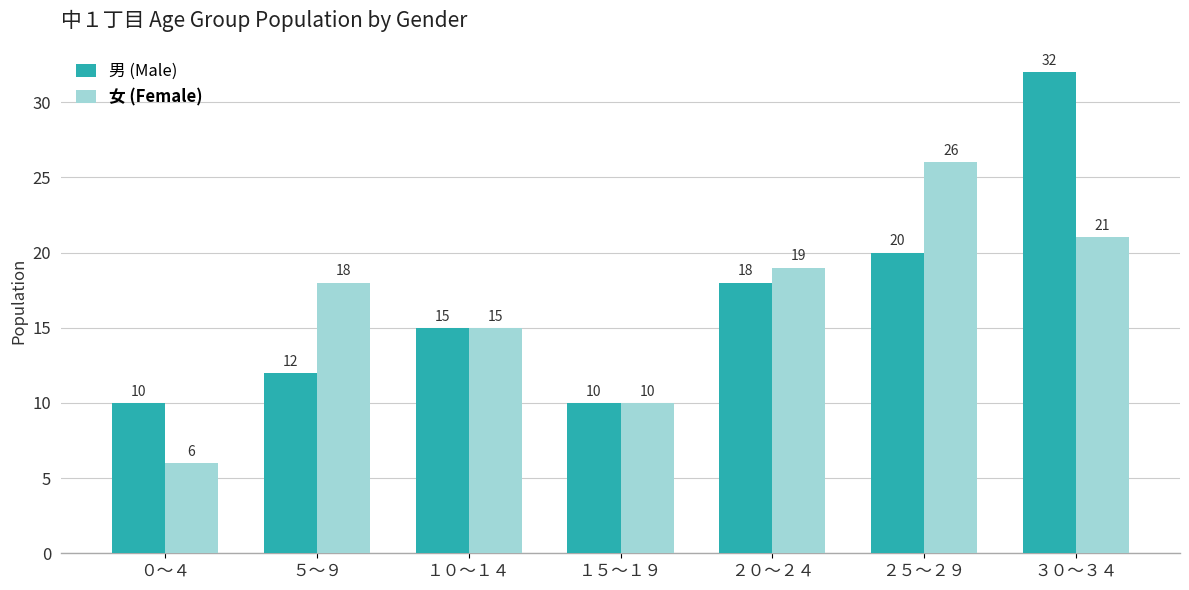

The 男 (Male) series shows 14 at １５～１９. True or false?

False